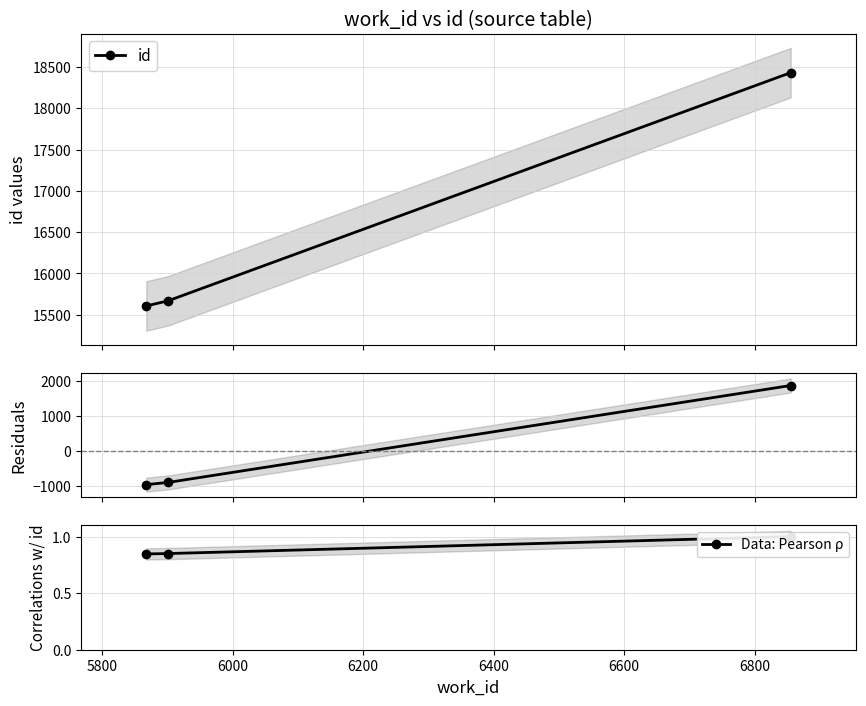

What is the lowest value of the id series?

15607